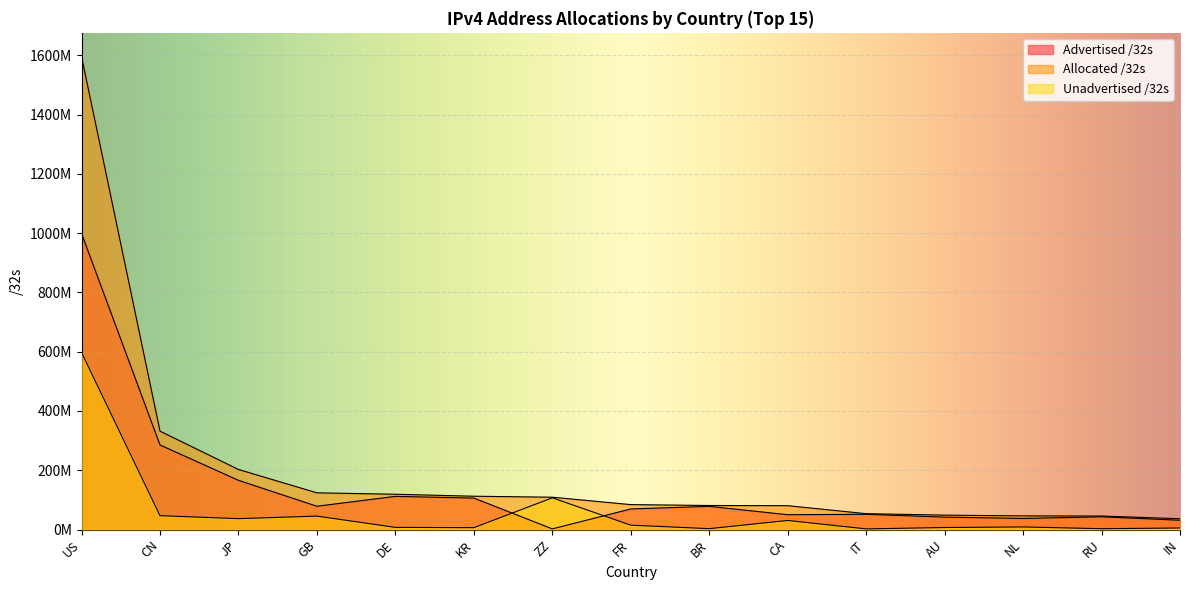

Reading left to right, list all the values displayed in this chart.

Advertised /32s: US=998994784	CN=285289472	JP=165957312	GB=78548100	DE=111827968	KR=106114208	ZZ=2122496	FR=69374208	BR=78155776	CA=49932544	IT=51363584	AU=41788732	NL=37324064	RU=42829568	IN=31212544
Allocated /32s: US=1596246016	CN=331992576	JP=202610688	GB=123759912	DE=118973856	KR=112320768	ZZ=109039000	FR=84052016	BR=81021184	CA=80415232	IT=53445184	AU=48478976	NL=45943008	RU=45547136	IN=36355584
Unadvertised /32s: US=597251232	CN=46703104	JP=36653376	GB=45211812	DE=7145888	KR=6206560	ZZ=106916504	FR=14677808	BR=2865408	CA=30482688	IT=2081600	AU=6690244	NL=8618944	RU=2717568	IN=5143040